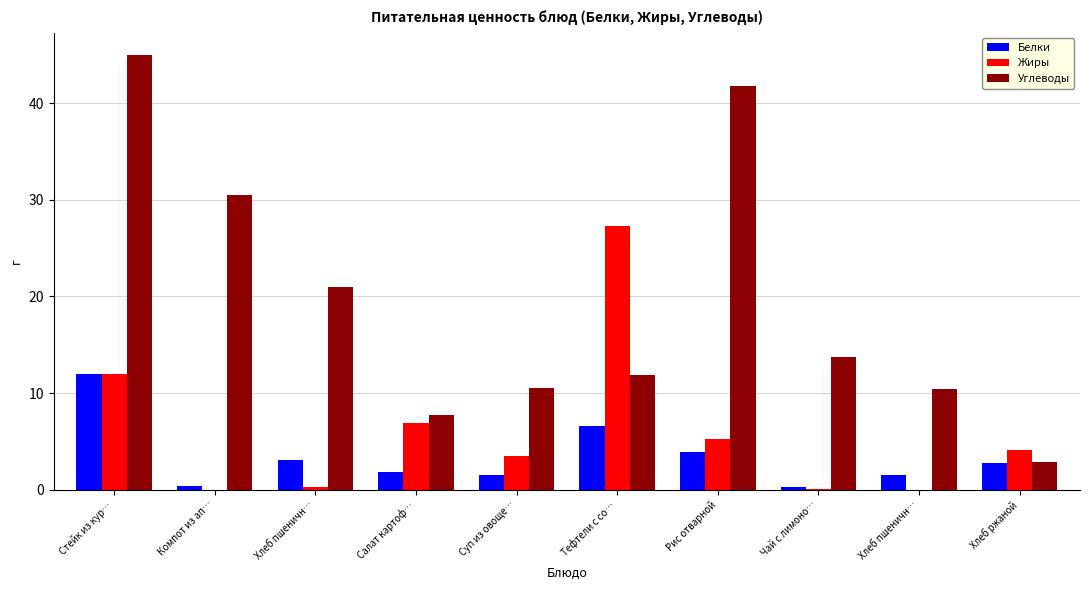

Does the chart contain stacked bars?

No